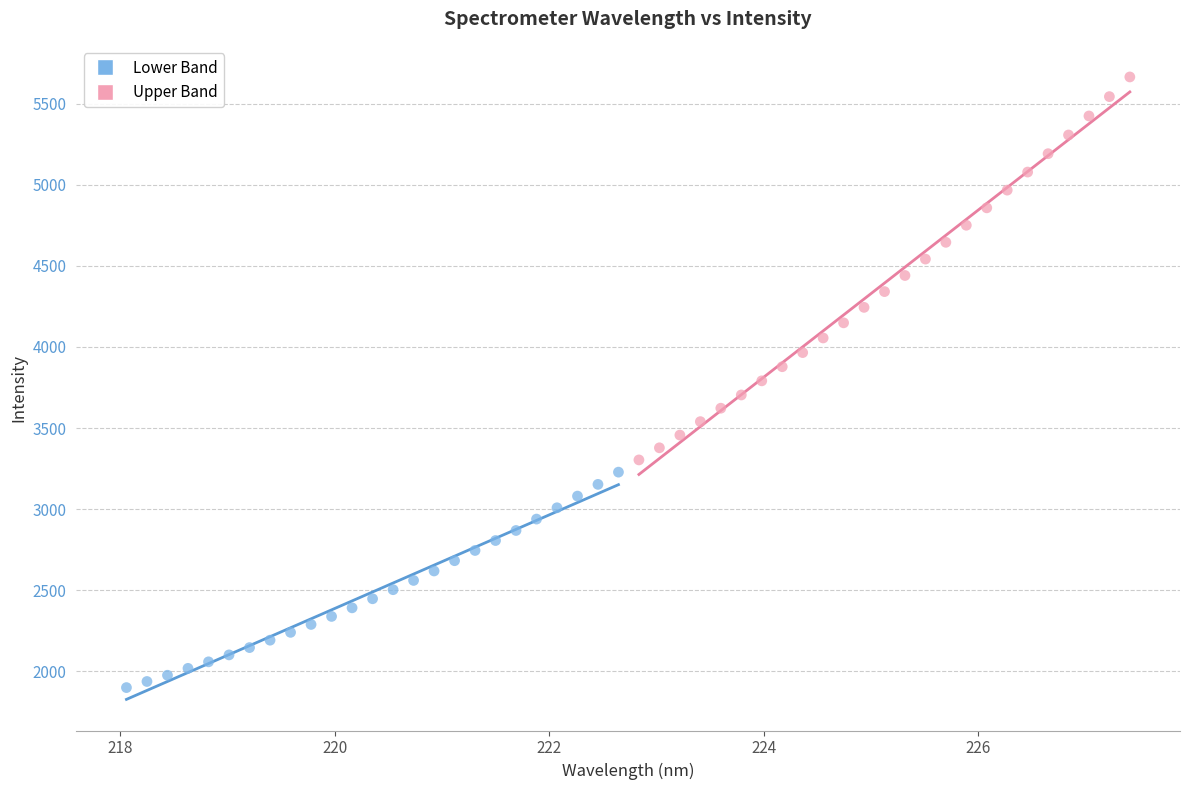

Which series has the largest Y range (max minus min)?

Upper Band